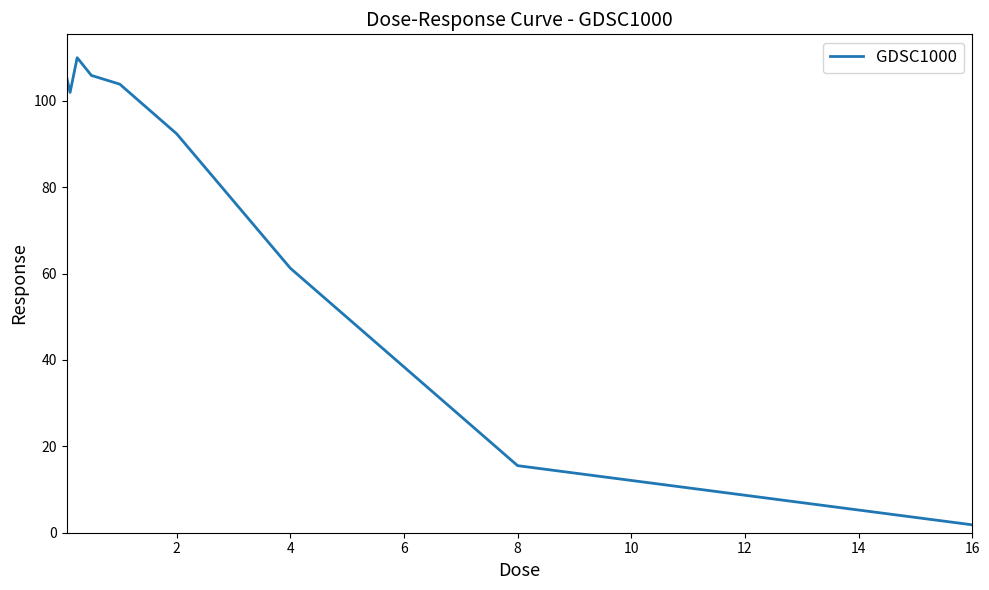

What is the difference between the maximum and minimum values?

108.2